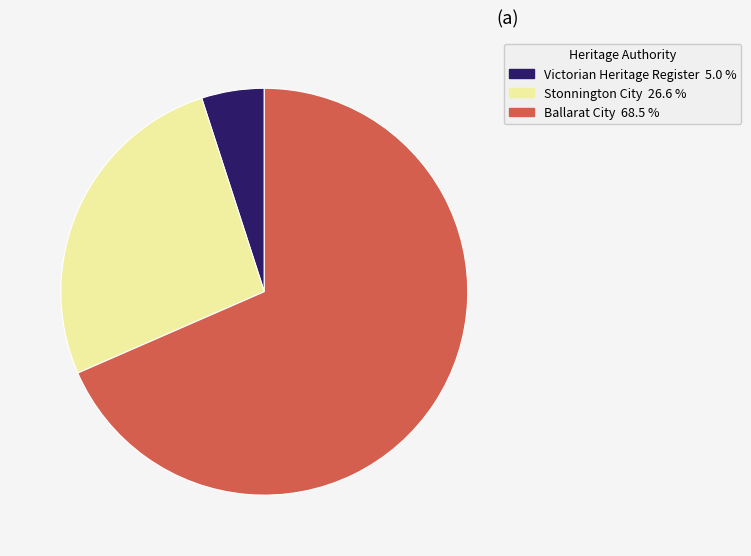

Does any single category account for the majority?

Yes